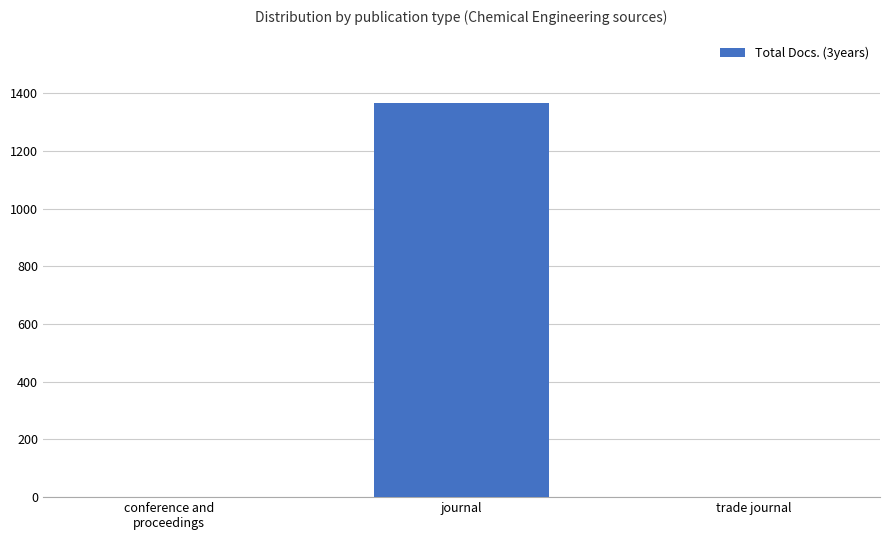

Which has a higher value, trade journal or journal?

journal